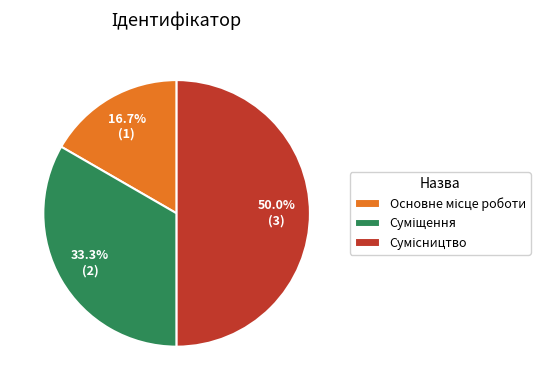

Count the number of slices in the pie.

3